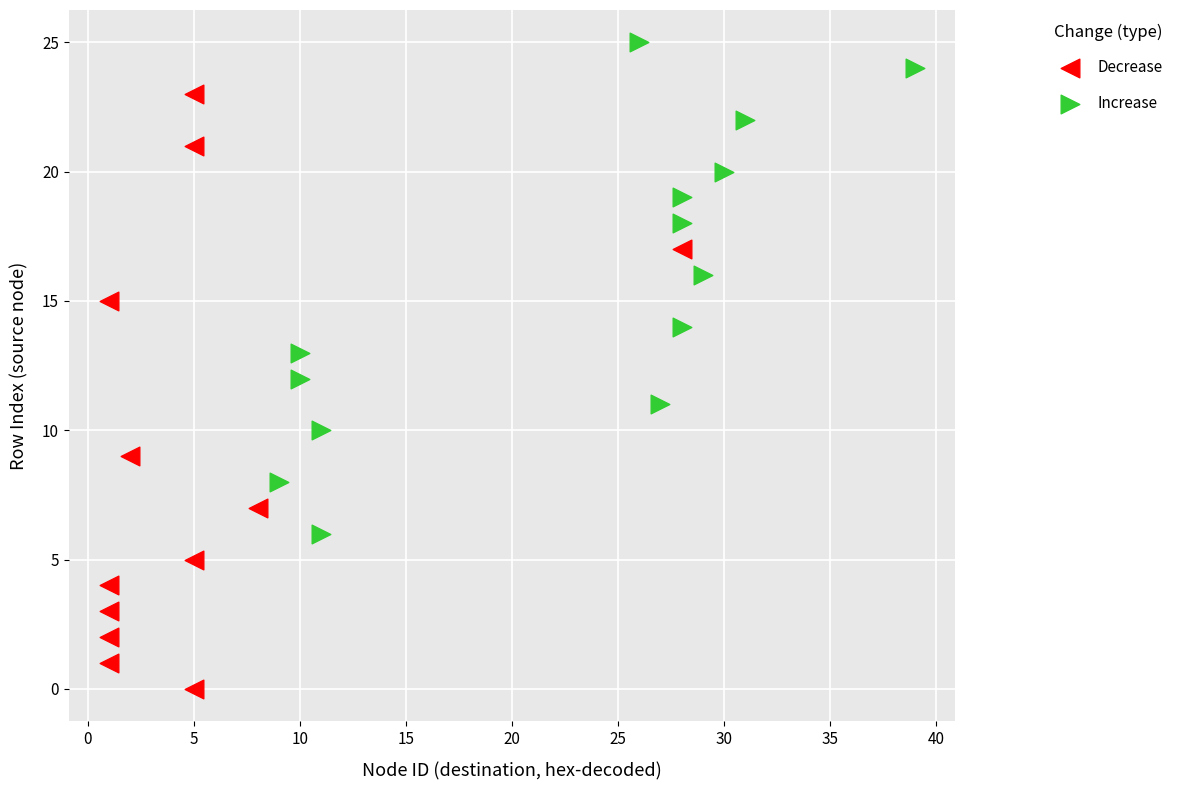

Which series reaches the maximum Y coordinate?

Increase